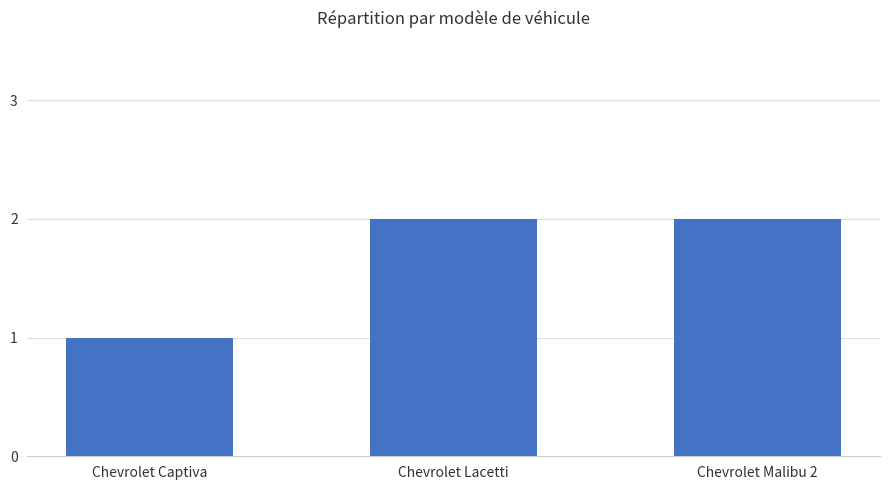

What value does the data have at Chevrolet Malibu 2?

2